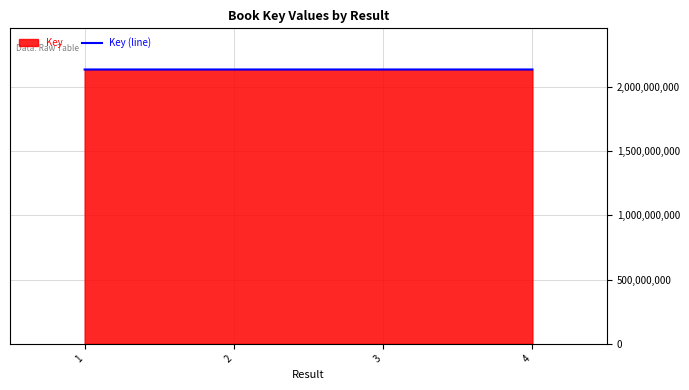

What is the change in value from 2 to 4?

+32707